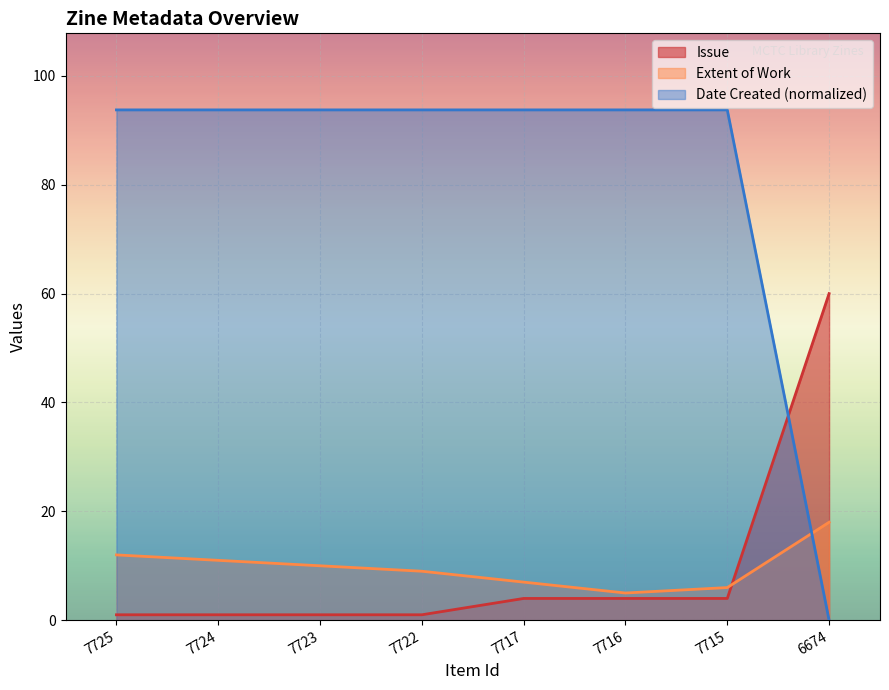

What value does the Issue series have at 7724?

1.0